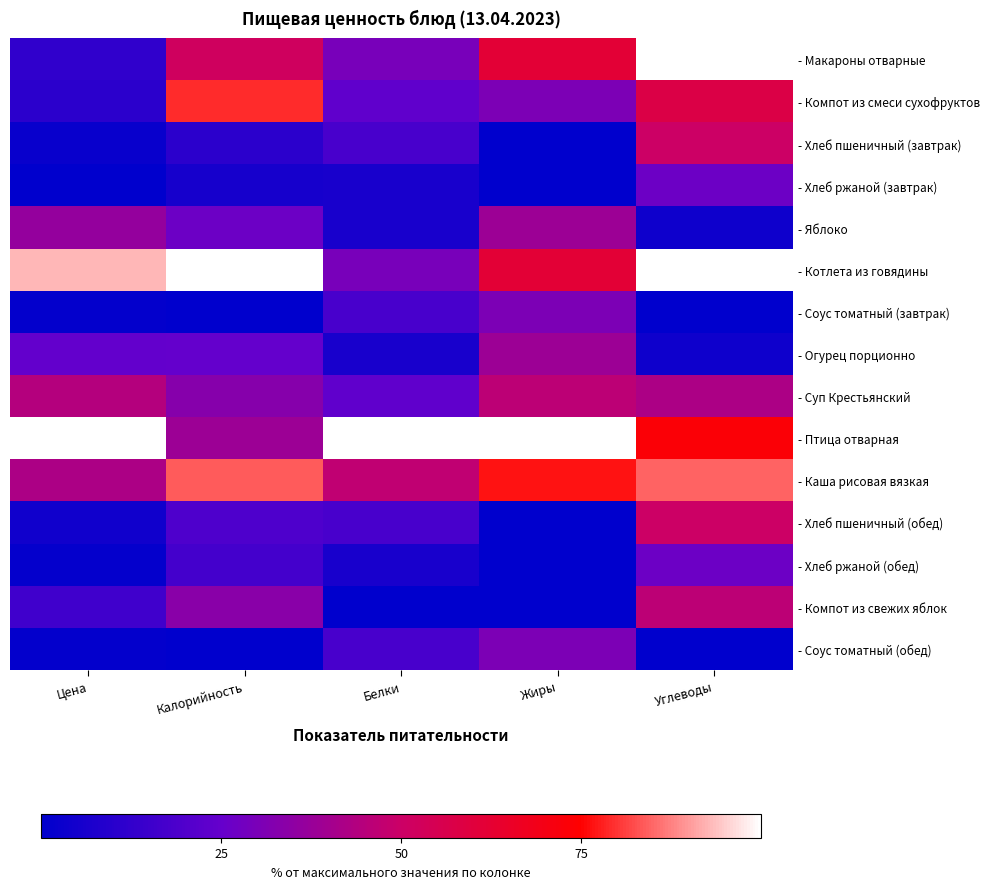

Rank the series at Белки from lowest to highest value.

- Компот из свежих яблок, - Хлеб ржаной (завтрак), - Яблоко, - Огурец порционно, - Хлеб ржаной (обед), - Хлеб пшеничный (завтрак), - Соус томатный (завтрак), - Хлеб пшеничный (обед), - Соус томатный (обед), - Компот из смеси сухофруктов, - Суп Крестьянский, - Макароны отварные, - Котлета из говядины, - Каша рисовая вязкая, - Птица отварная